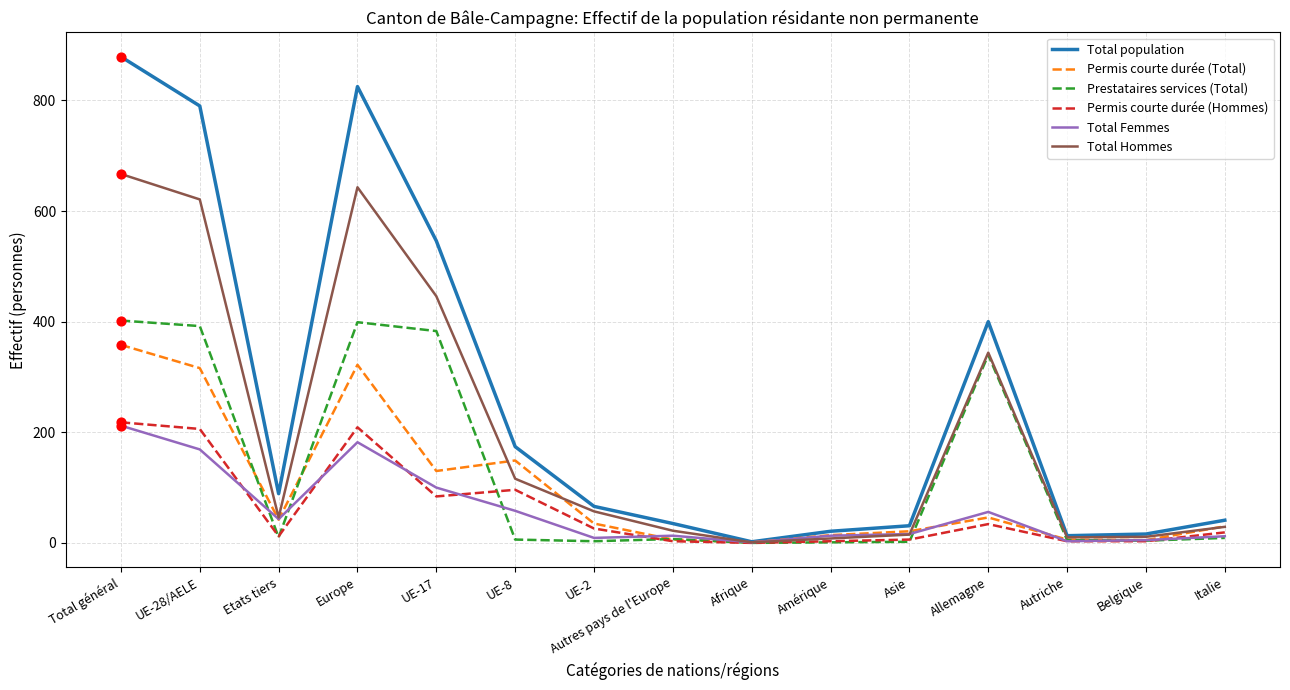

Which series has the largest total across all categories?

Total population